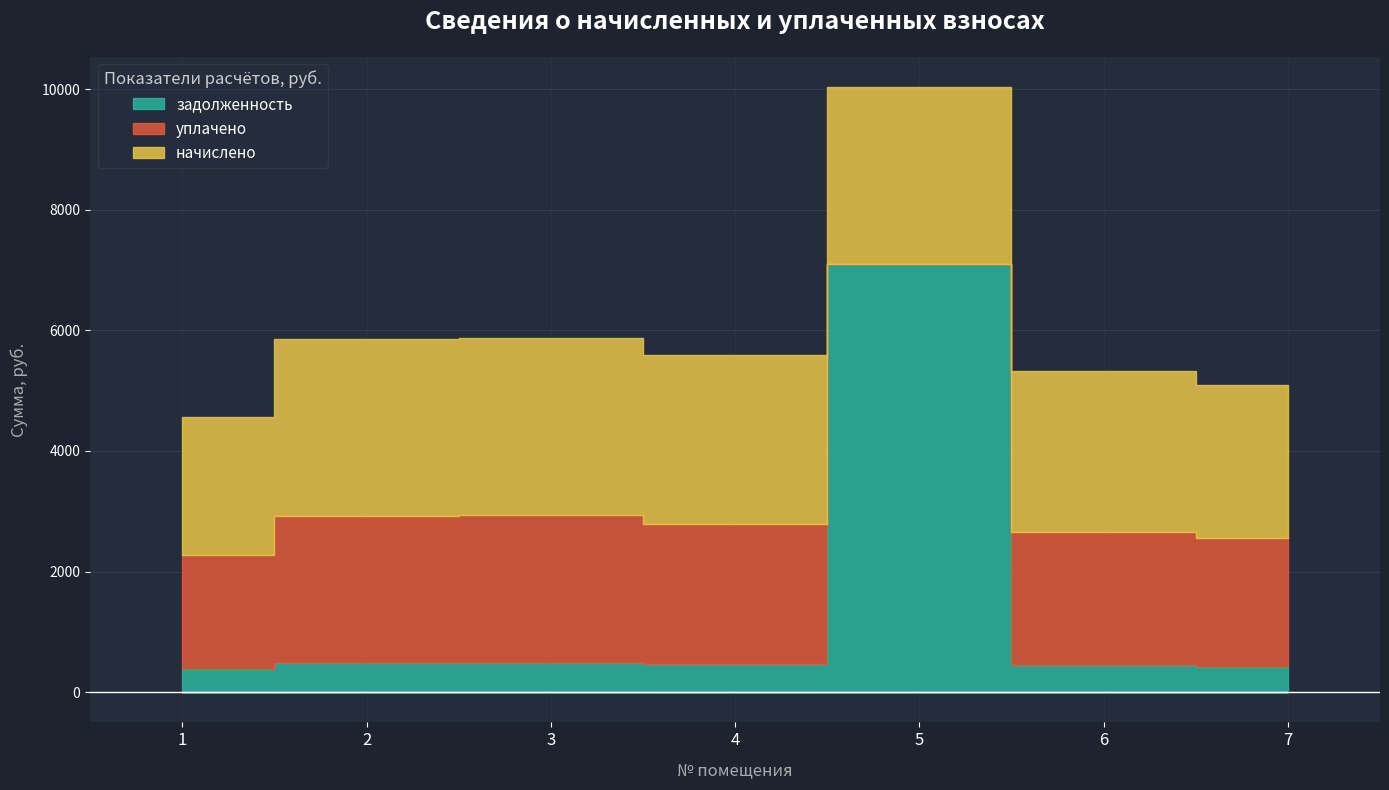

Reading left to right, what are all the values shown in this chart?

начислено: 2277.7	2924.1	2936.4	2794.8	2930.3	2659.4	2548.6
уплачено: 1898.1	2436.8	2447.0	2329.0	0.0	2216.2	2123.8
задолженность: 379.6	487.4	489.4	465.8	7102.9	443.2	424.8